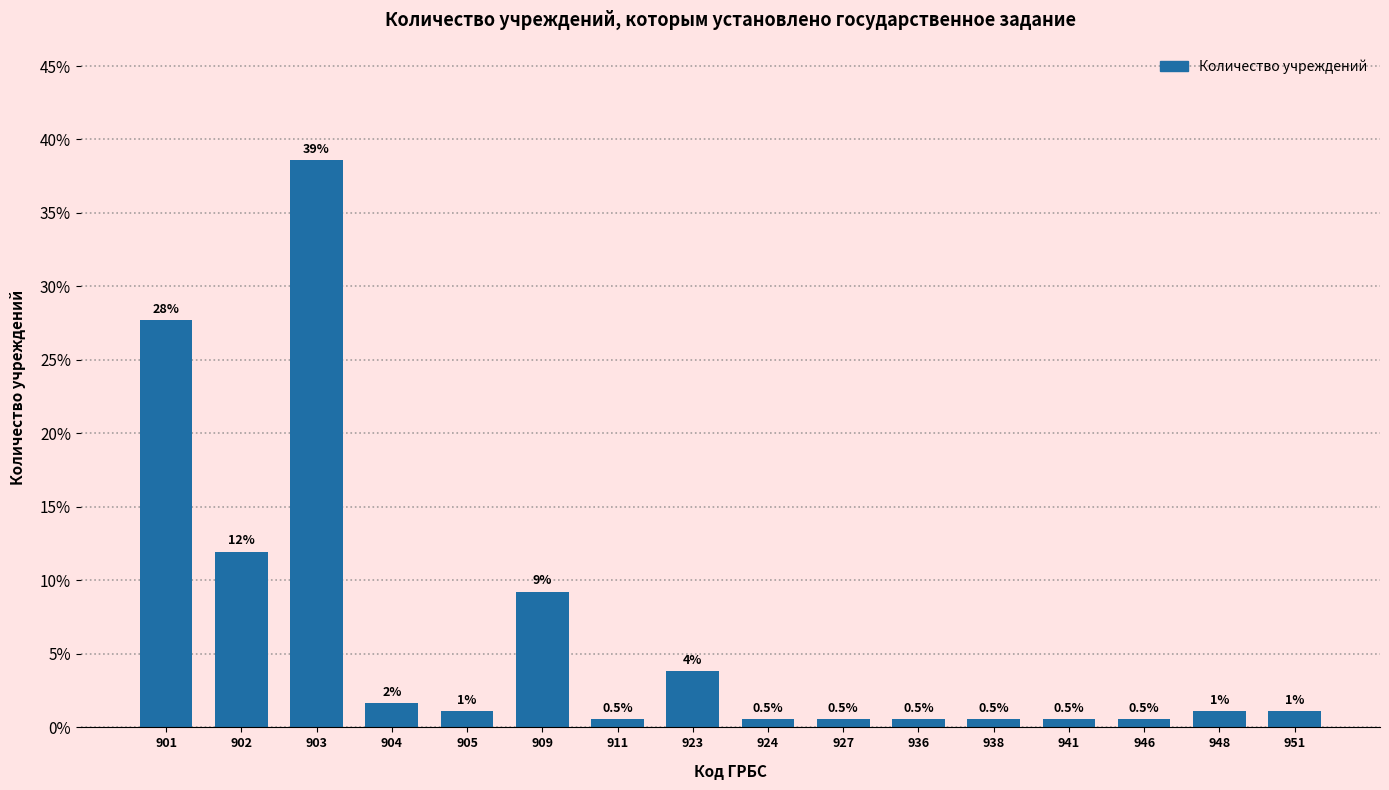

True or false: the data shows 16.4 at 902.

False